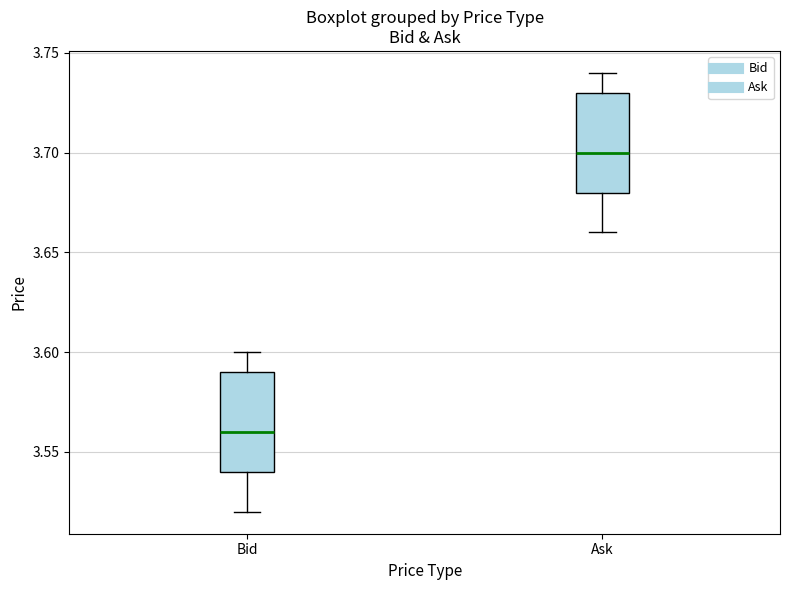

Reading left to right, transcribe this box plot: for each box, give where its median line is, the range the box spans, and where its two whiskers end, as read against the y-axis. The values are not printed on the chart, so give them approximately, as read against the axis.

Bid: median 3.56, box 3.54 to 3.59, whiskers 3.52 to 3.60
Ask: median 3.70, box 3.68 to 3.73, whiskers 3.66 to 3.74